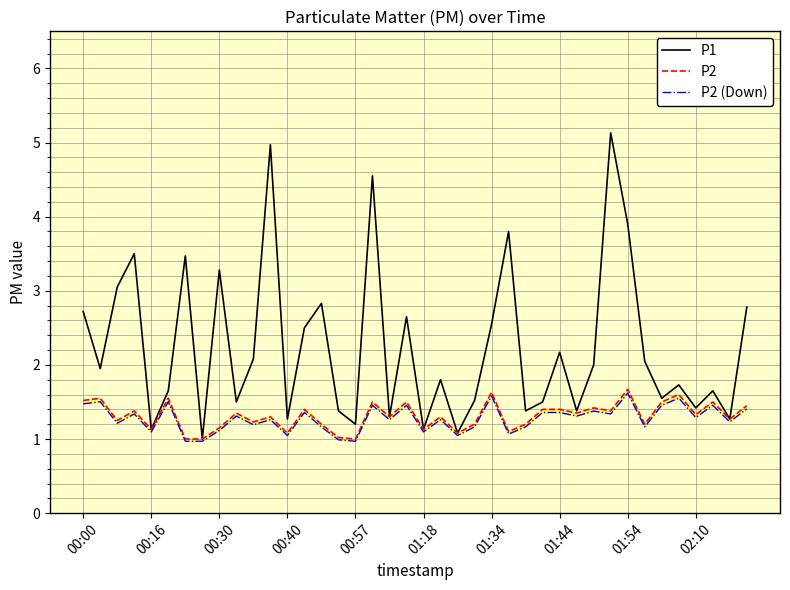

True or false: P1 has a value of 1.6 at 00:30.

False